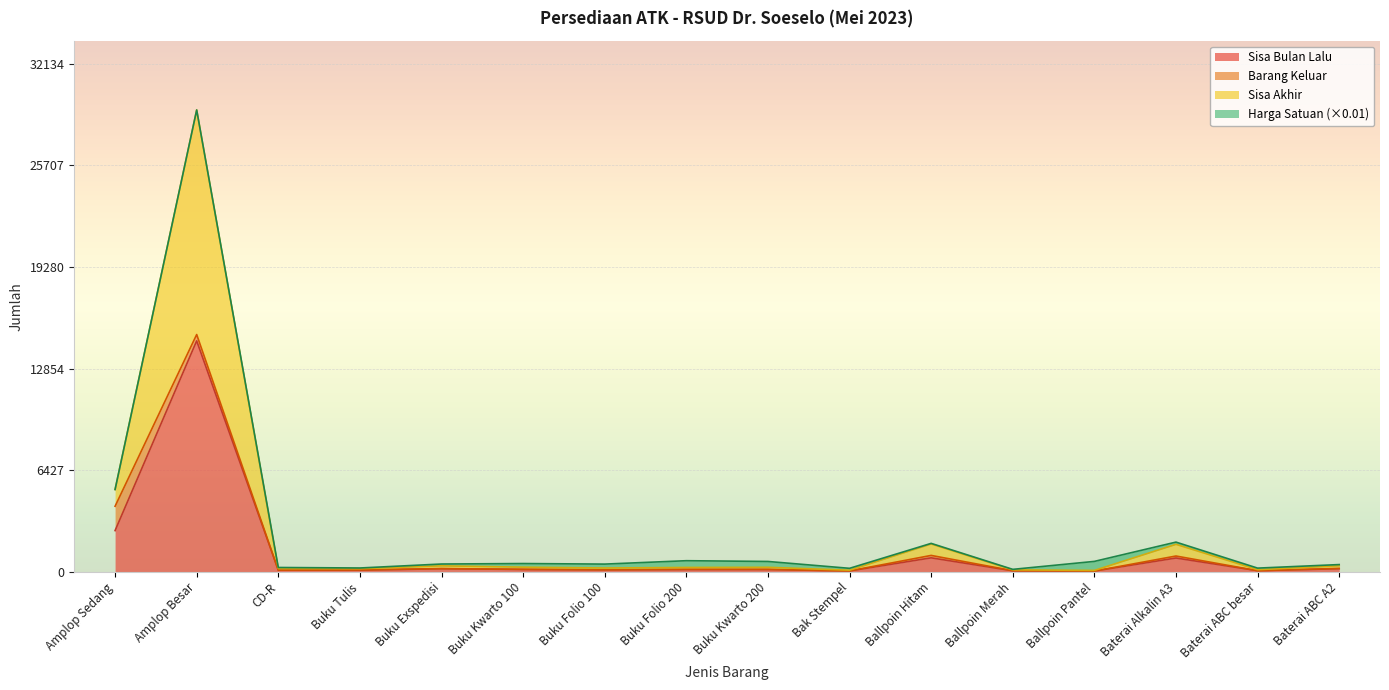

At which label does Sisa Bulan Lalu reach its peak?

Amplop Besar